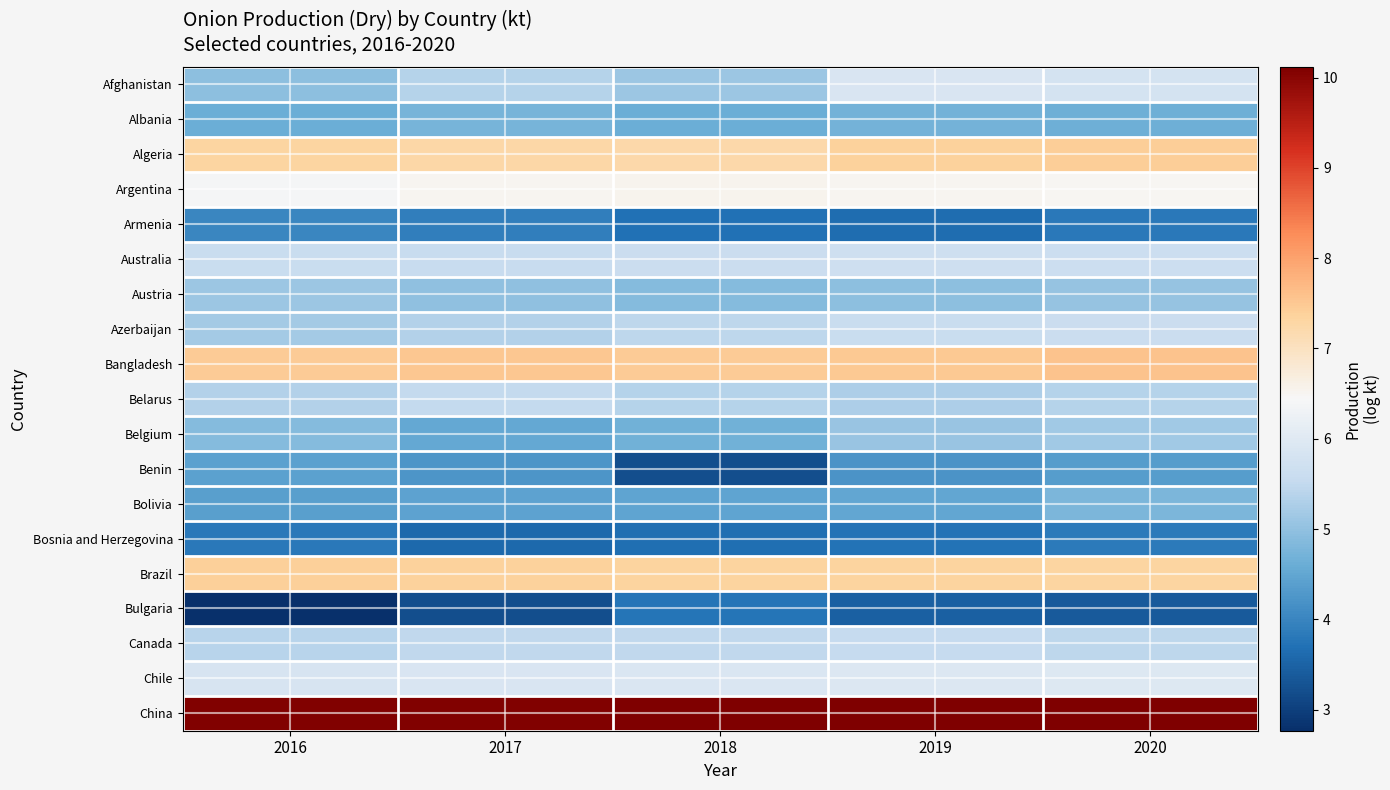

Reading left to right, list all the values displayed in this chart.

Afghanistan: 2016=5.0	2017=5.4	2018=5.1	2019=5.9	2020=5.8
Albania: 2016=4.6	2017=4.7	2018=4.6	2019=4.7	2020=4.7
Algeria: 2016=7.3	2017=7.3	2018=7.2	2019=7.4	2020=7.4
Argentina: 2016=6.4	2017=6.5	2018=6.5	2019=6.5	2020=6.5
Armenia: 2016=4.0	2017=3.9	2018=3.7	2019=3.6	2020=3.8
Australia: 2016=5.6	2017=5.6	2018=5.6	2019=5.7	2020=5.6
Austria: 2016=5.1	2017=5.0	2018=4.9	2019=5.0	2020=5.1
Azerbaijan: 2016=5.2	2017=5.3	2018=5.5	2019=5.6	2020=5.6
Bangladesh: 2016=7.5	2017=7.5	2018=7.5	2019=7.5	2020=7.6
Belarus: 2016=5.3	2017=5.5	2018=5.4	2019=5.3	2020=5.4
Belgium: 2016=4.9	2017=4.5	2018=4.7	2019=5.1	2020=5.2
Benin: 2016=4.4	2017=4.3	2018=3.2	2019=4.2	2020=4.4
Bolivia: 2016=4.4	2017=4.5	2018=4.5	2019=4.5	2020=4.8
Bosnia and Herzegovina: 2016=3.8	2017=3.6	2018=3.7	2019=3.7	2020=3.8
Brazil: 2016=7.4	2017=7.4	2018=7.3	2019=7.4	2020=7.3
Bulgaria: 2016=2.8	2017=3.2	2018=3.8	2019=3.5	2020=3.4
Canada: 2016=5.4	2017=5.5	2018=5.5	2019=5.5	2020=5.5
Chile: 2016=5.9	2017=5.9	2018=5.9	2019=5.9	2020=6.0
China: 2016=10.1	2017=10.1	2018=10.1	2019=10.1	2020=10.1